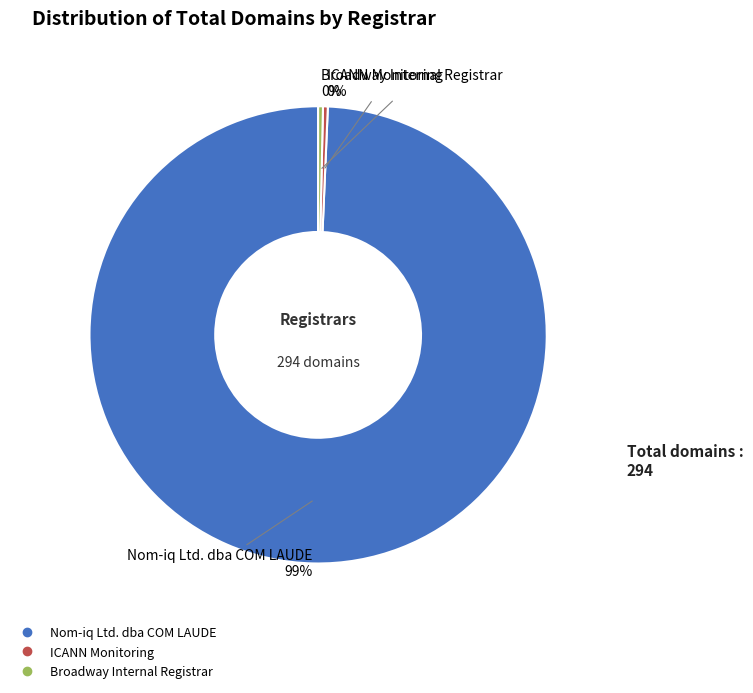

How many slices are in this pie chart?

3